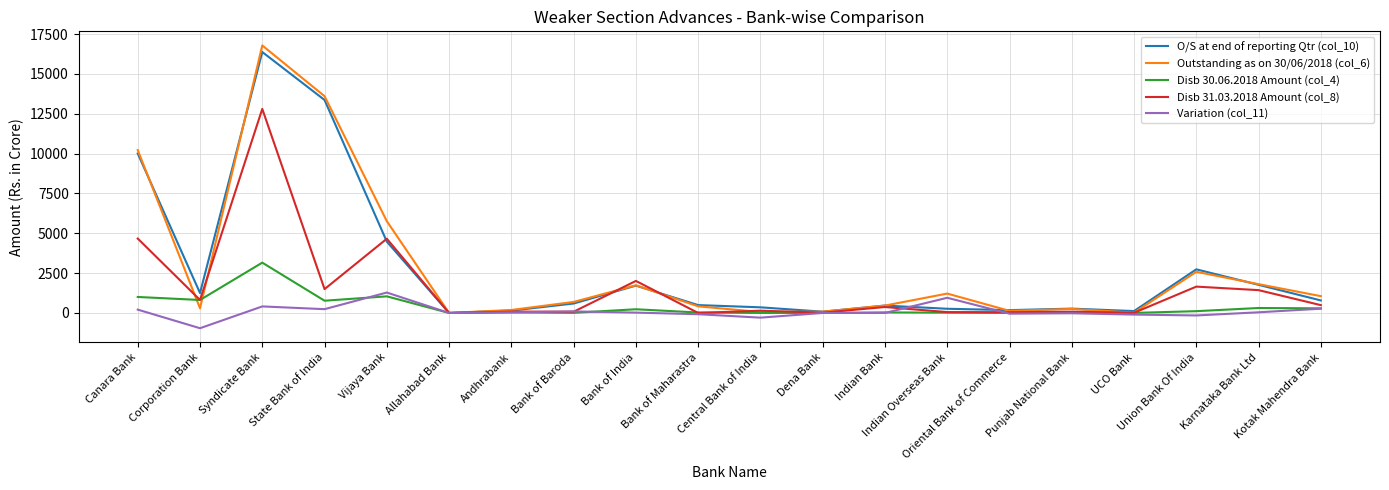

Which series has the widest spread of values?

Outstanding as on 30/06/2018 (col_6)